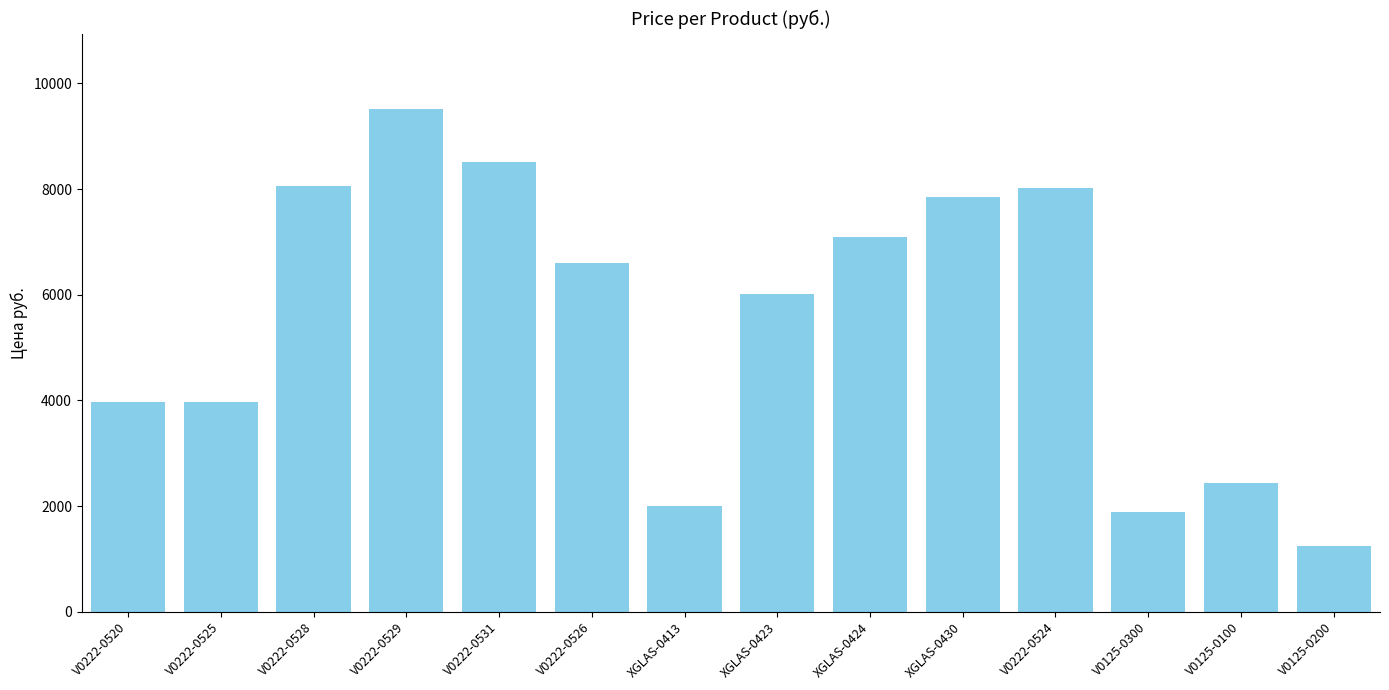

What is the maximum value shown in the chart?

9515